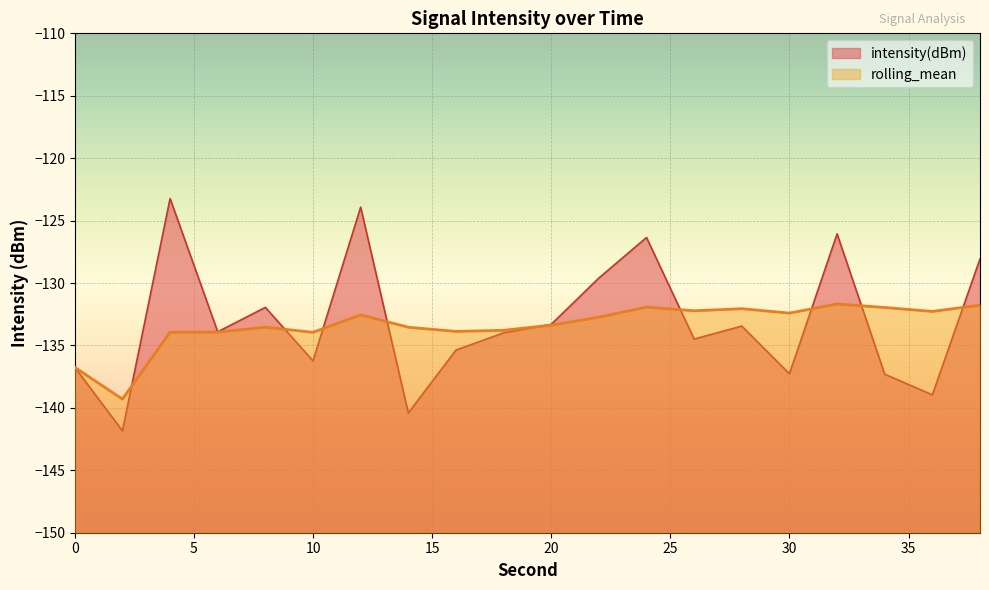

Which series has the widest spread of values?

intensity(dBm)